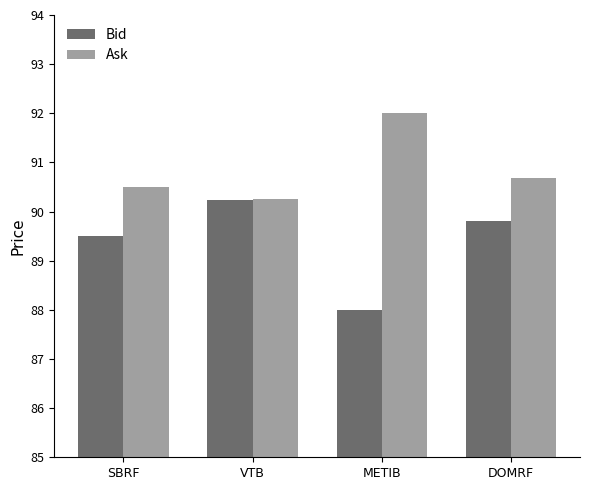

Which series has the largest total across all categories?

Ask